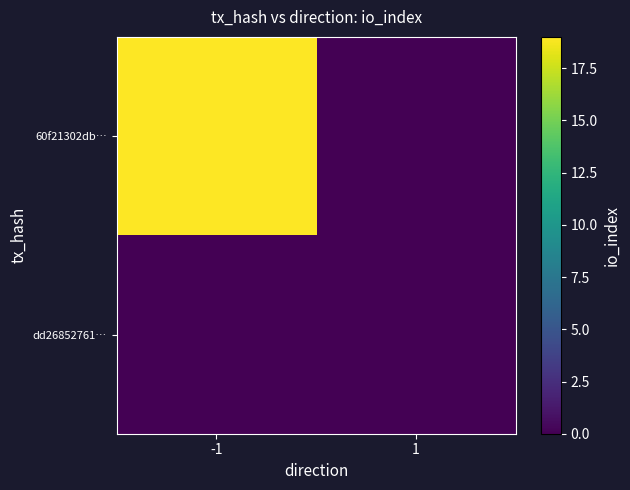

How many series are shown in this chart?

2